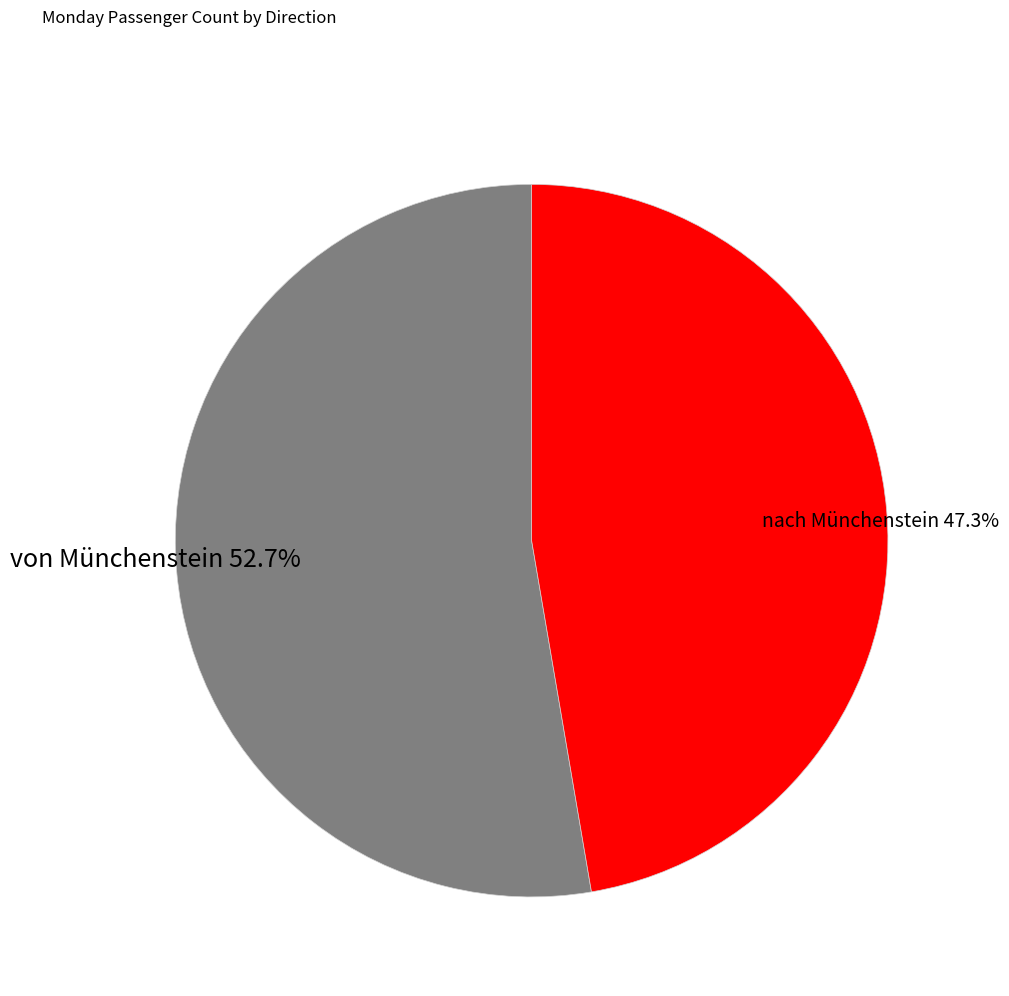

Which slice represents more than half of the pie?

von Münchenstein